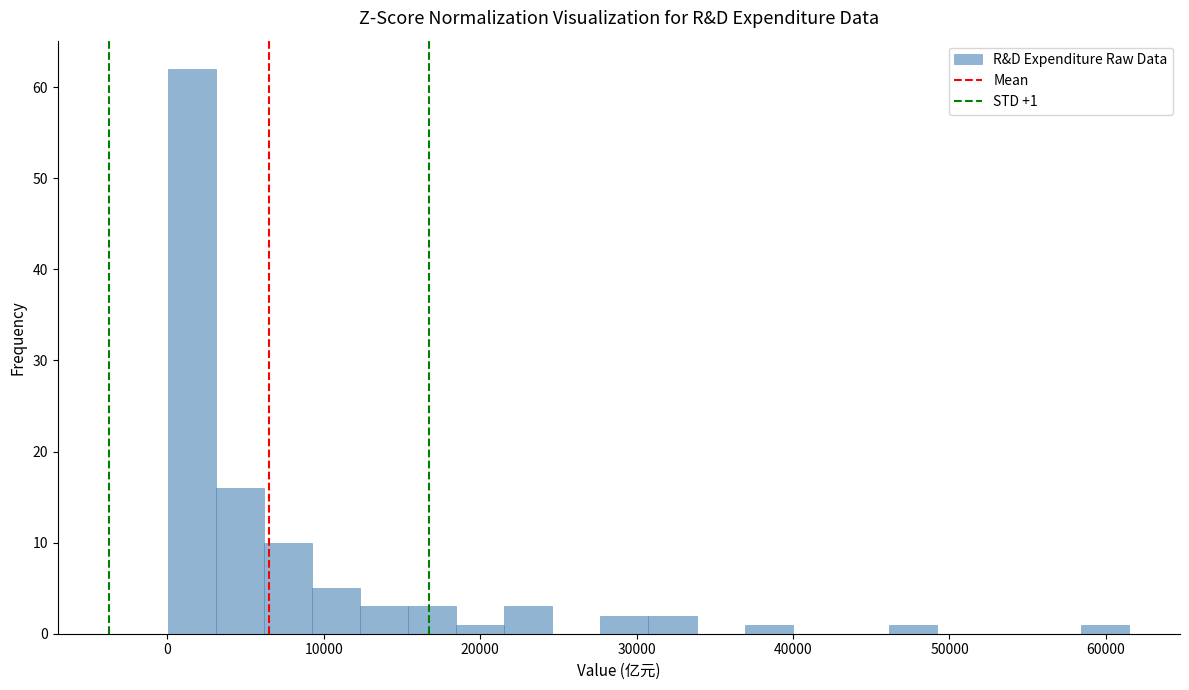

Read against the x-axis, roughly where is the centre of the tallest bar?

2000